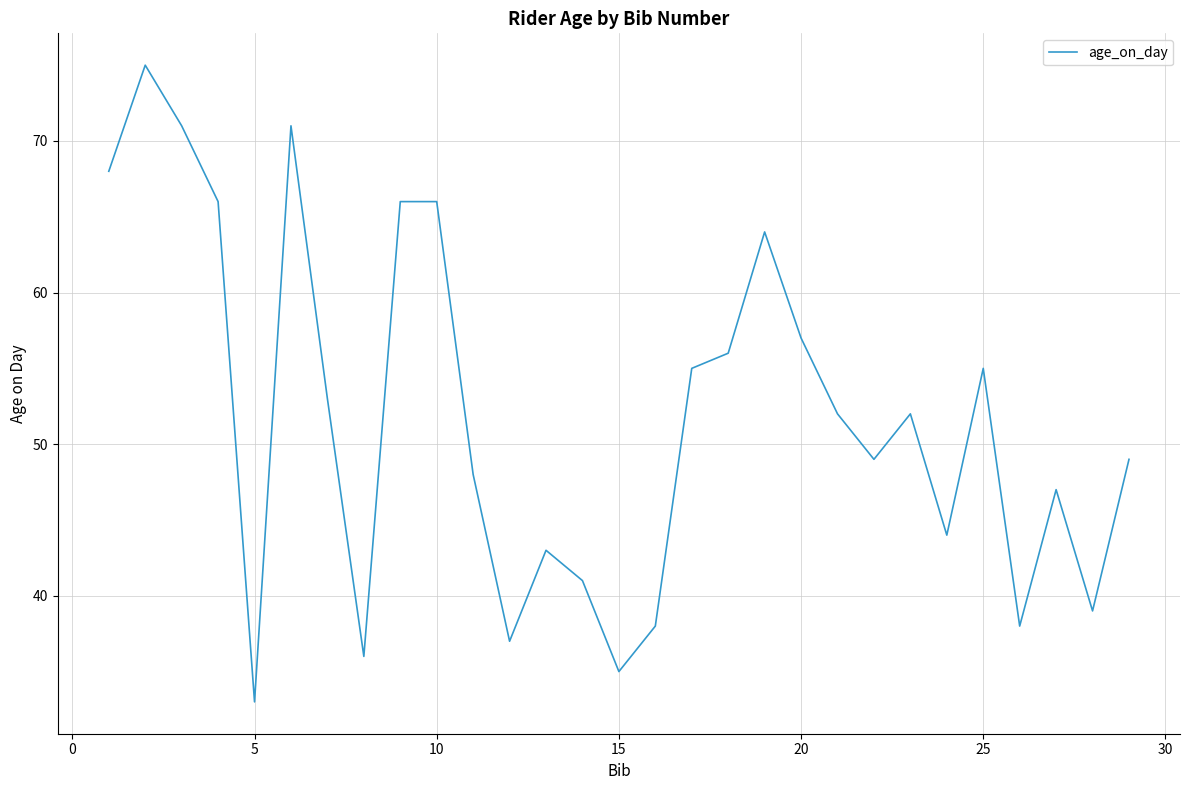

Does the chart display data point markers on the line(s)?

No